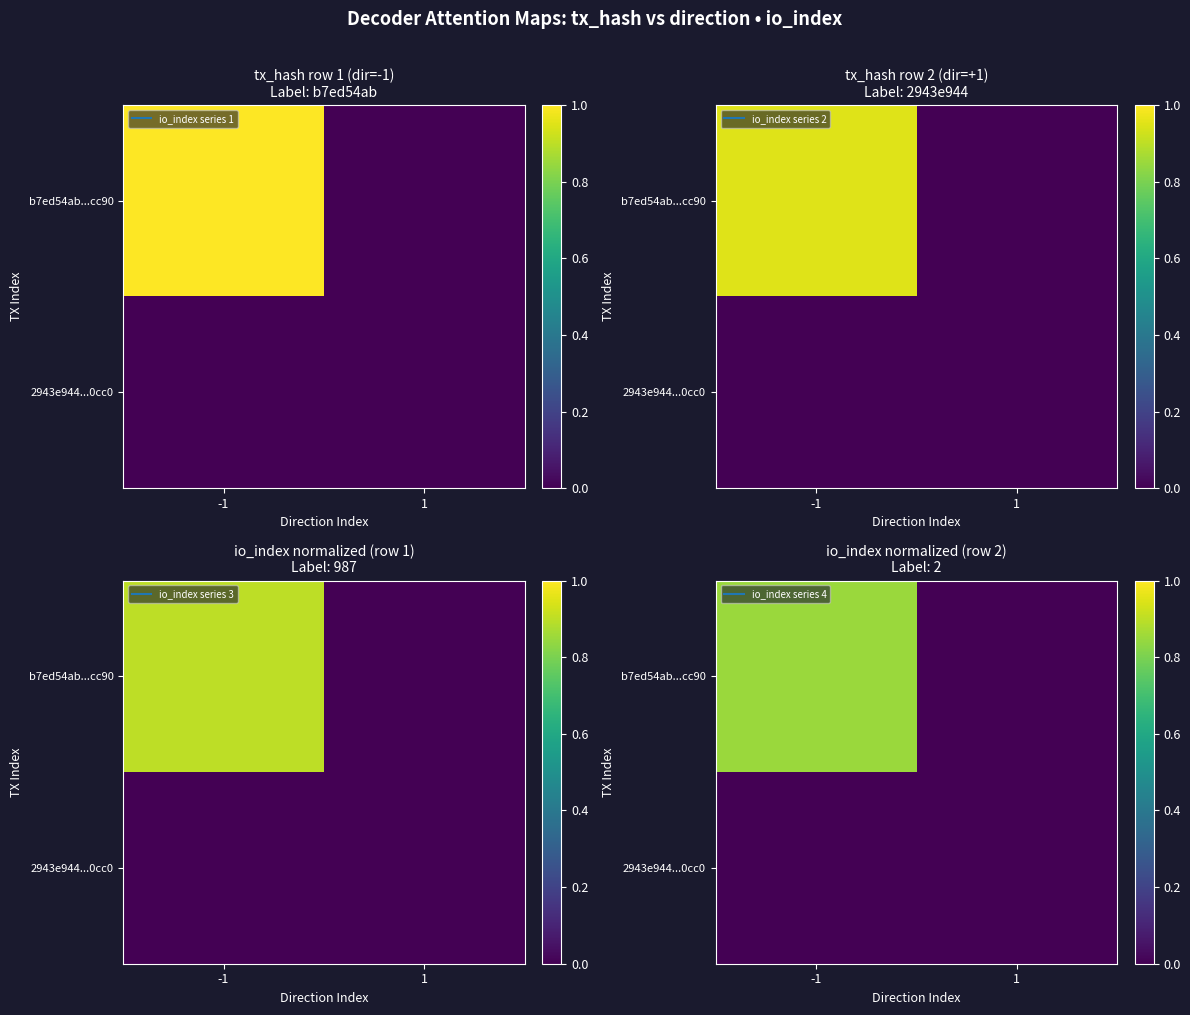

Where is 2943e944...0cc0 nearest to the value 0?

-1